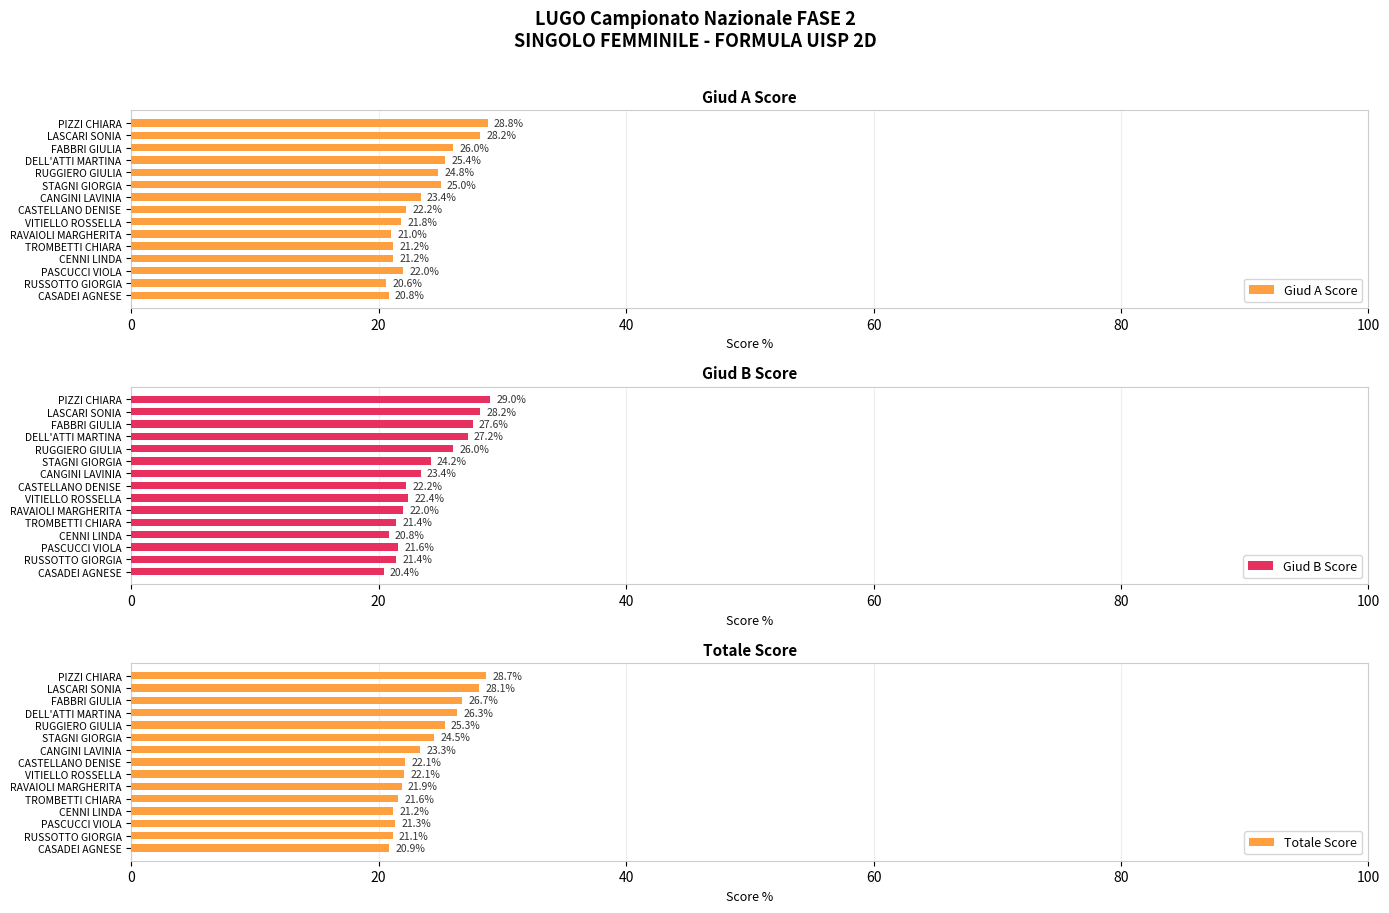

The value of Giud B Score at TROMBETTI CHIARA is 21.4. True or false?

True